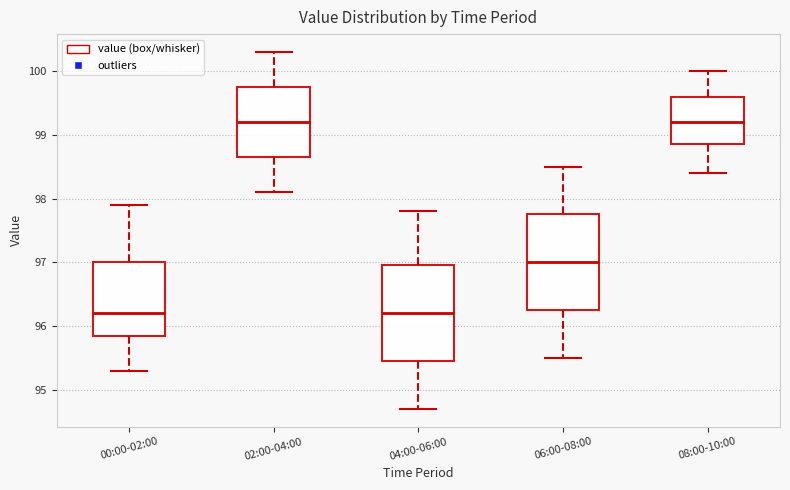

Reading left to right, transcribe this box plot: for each box, give where its median line is, the range the box spans, and where its two whiskers end, as read against the y-axis. The values are not printed on the chart, so give them approximately, as read against the axis.

00:00-02:00: median 96.2, box 95.9 to 97.0, whiskers 95.3 to 97.9
02:00-04:00: median 99.2, box 98.7 to 99.8, whiskers 98.1 to 100.3
04:00-06:00: median 96.2, box 95.5 to 97.0, whiskers 94.7 to 97.8
06:00-08:00: median 97.0, box 96.3 to 97.8, whiskers 95.5 to 98.5
08:00-10:00: median 99.2, box 98.9 to 99.6, whiskers 98.4 to 100.0